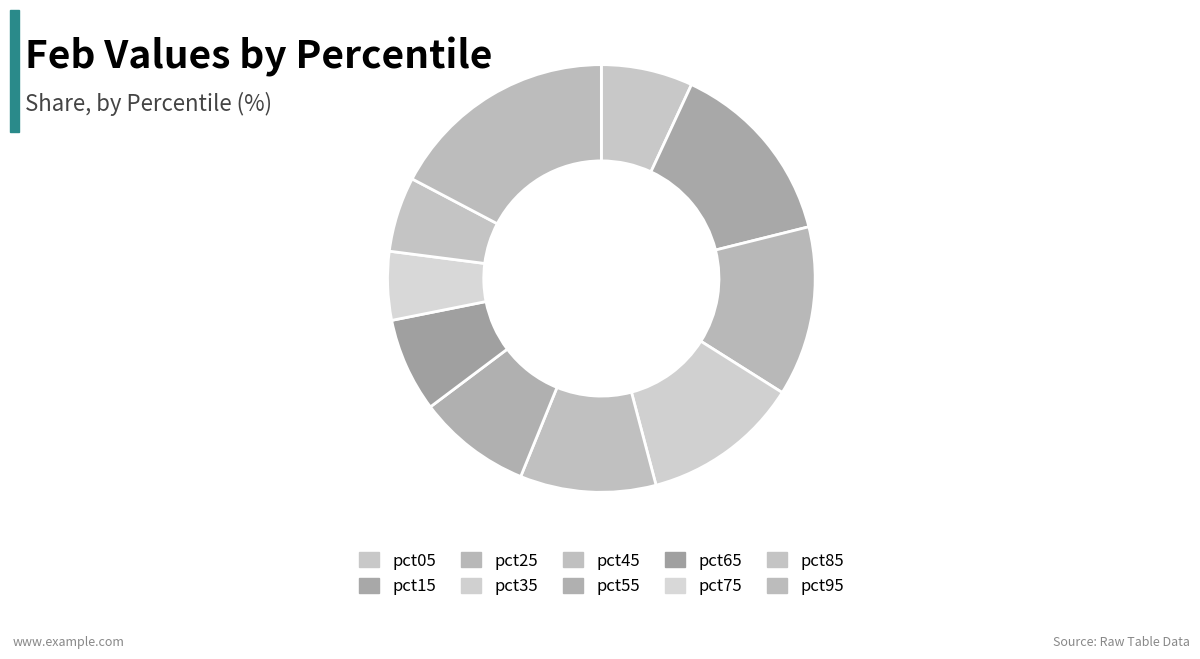

What percentage is the pct45 slice, to the nearest percent?

10%